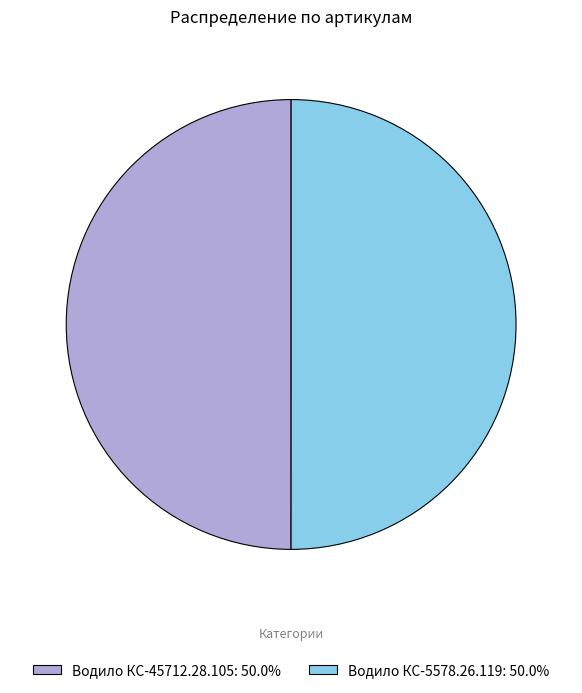

How many slices are in this pie chart?

2